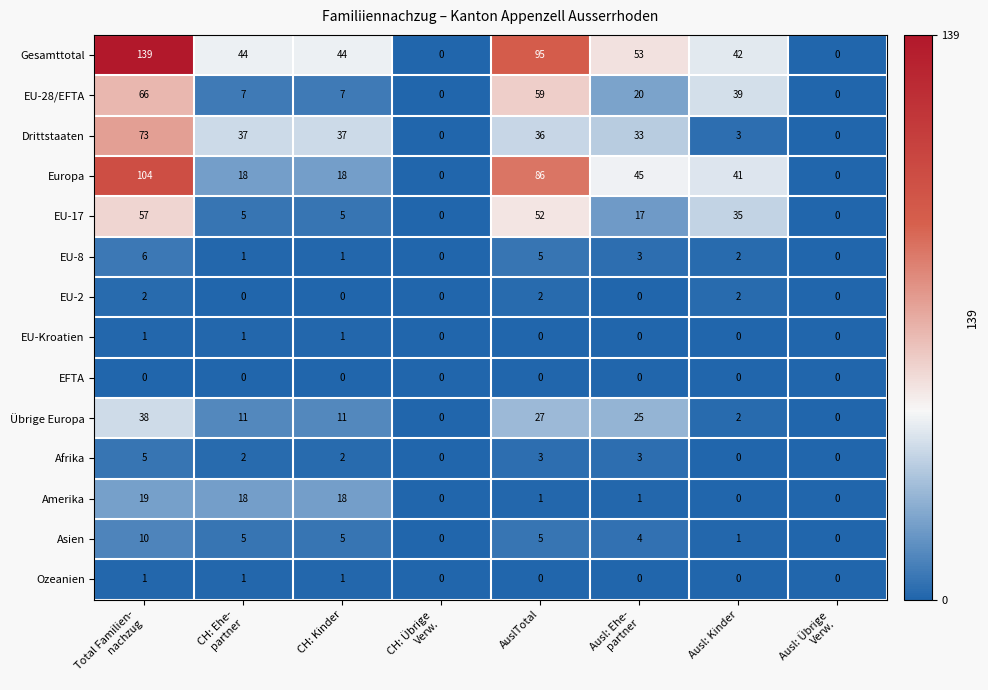

How many series are shown in this chart?

14